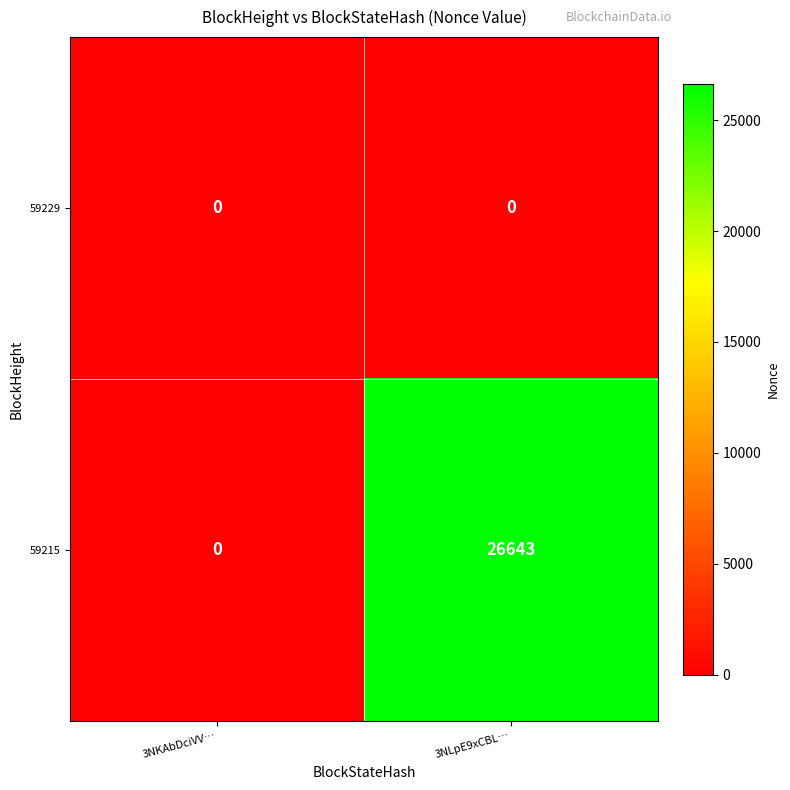

What is the total value across all series at 3NLpE9xCBL…?

26643